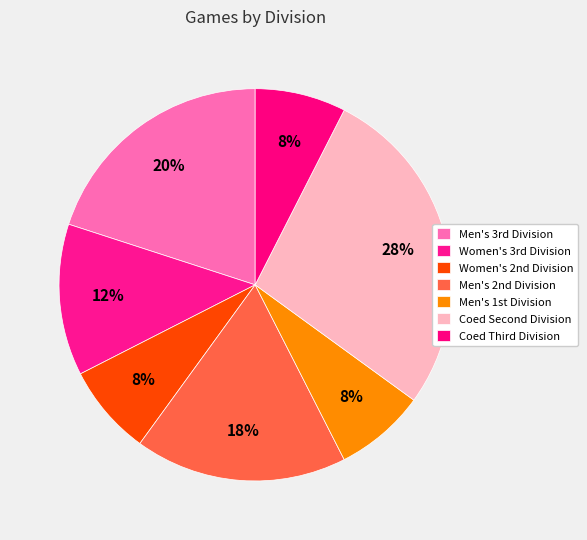

Is there any slice that represents more than half of the pie?

No